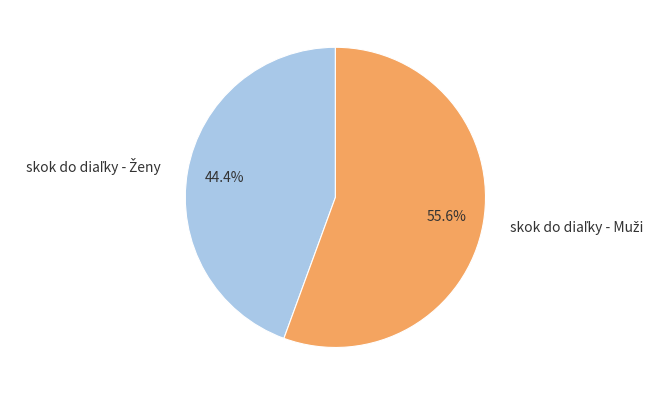

Is there a majority slice in this chart?

Yes